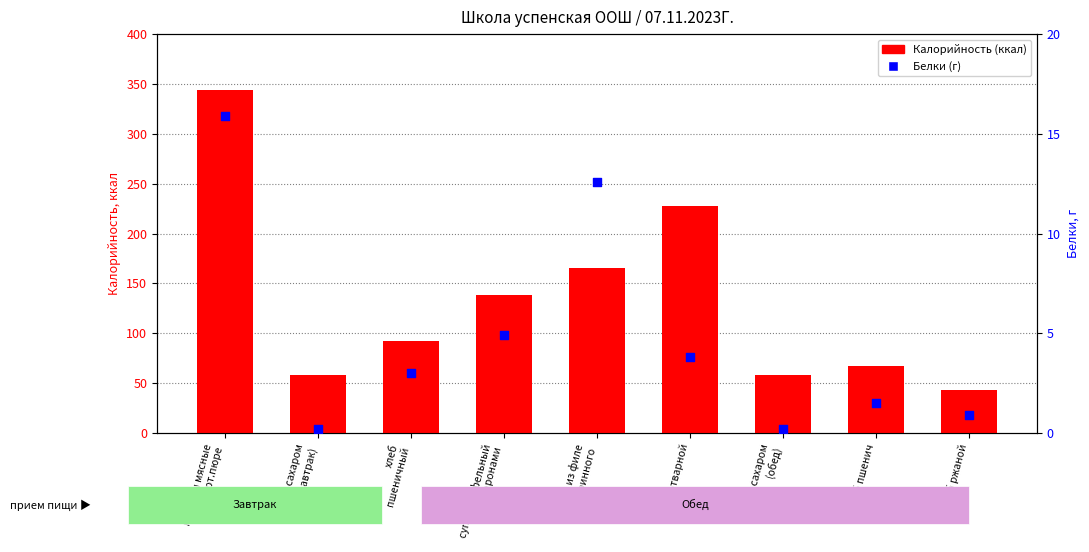

What is the total value across all series at хлеб ржаной?

43.9